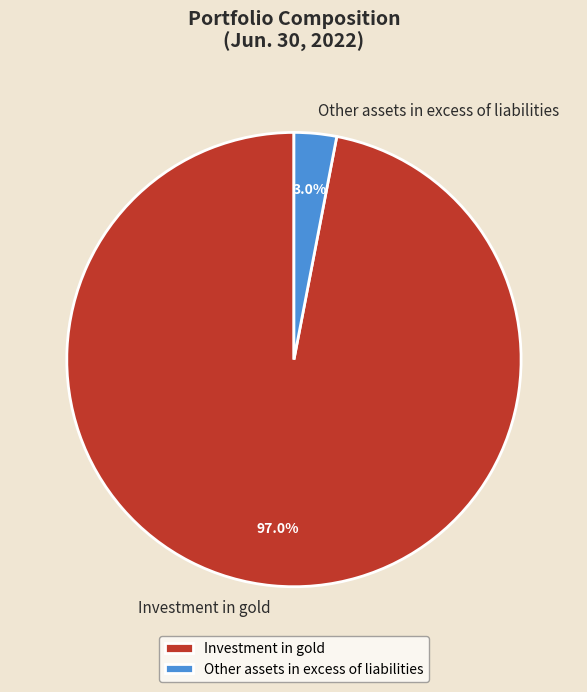

How many slices are in this pie chart?

2